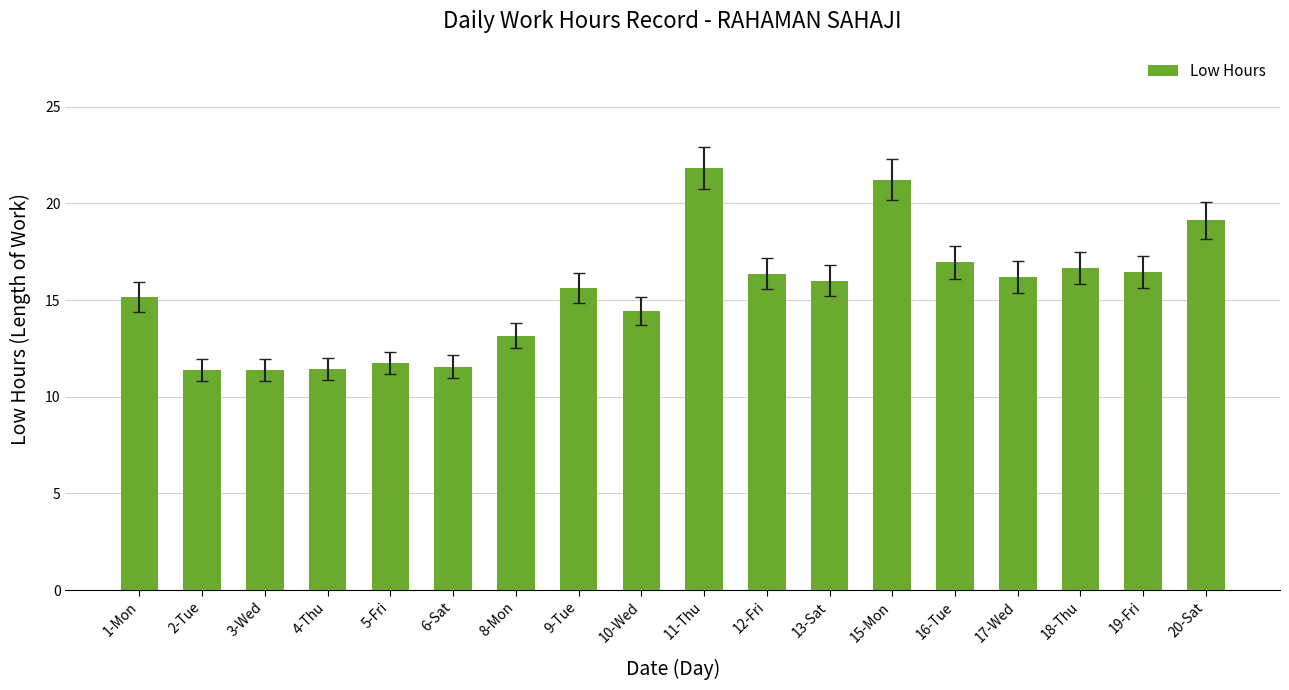

What is the sum of the values at 2-Tue and 11-Thu?

33.2